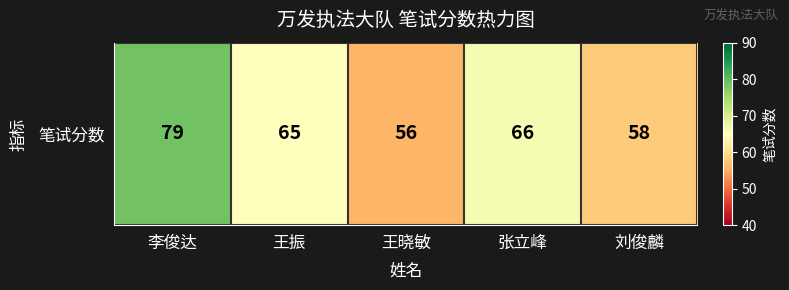

What is the change in value from 王晓敏 to 张立峰?

+10